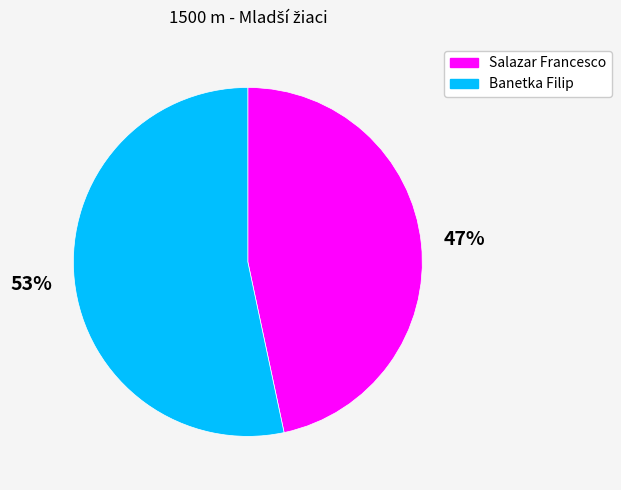

The Banetka Filip slice represents 64% of the pie. True or false?

False